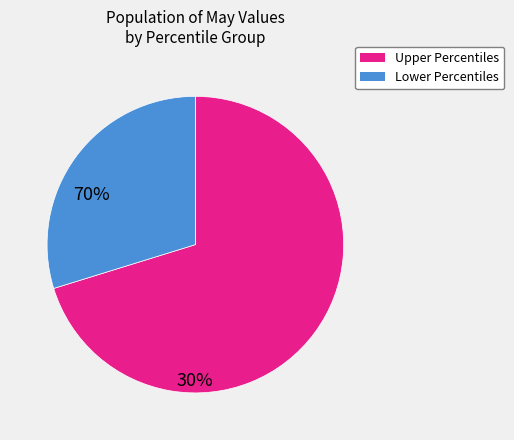

Does any single category account for the majority?

Yes